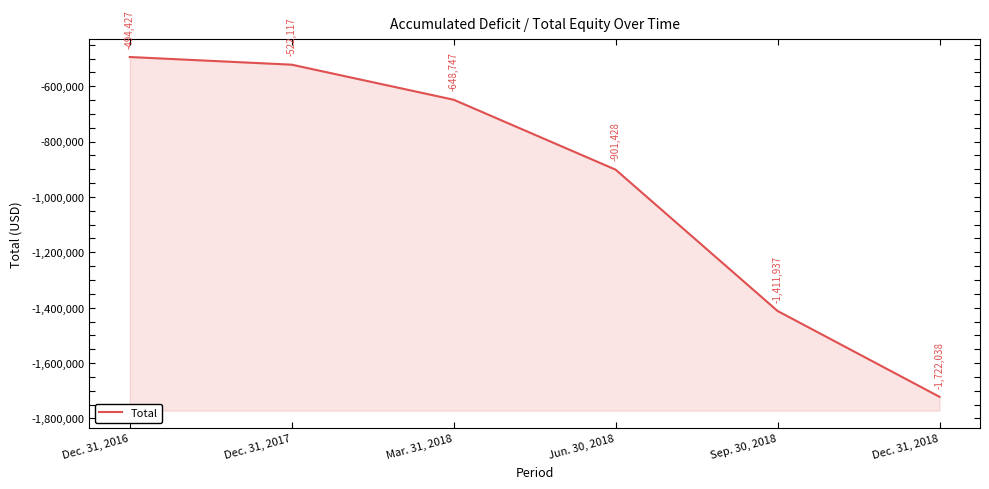

What is the label of the 1st point from the right?

Dec. 31, 2018